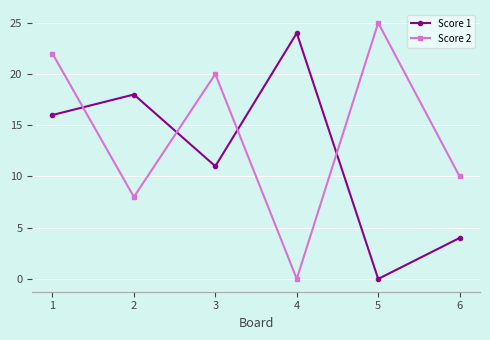

Which category has the highest value in the Score 1 series?

4